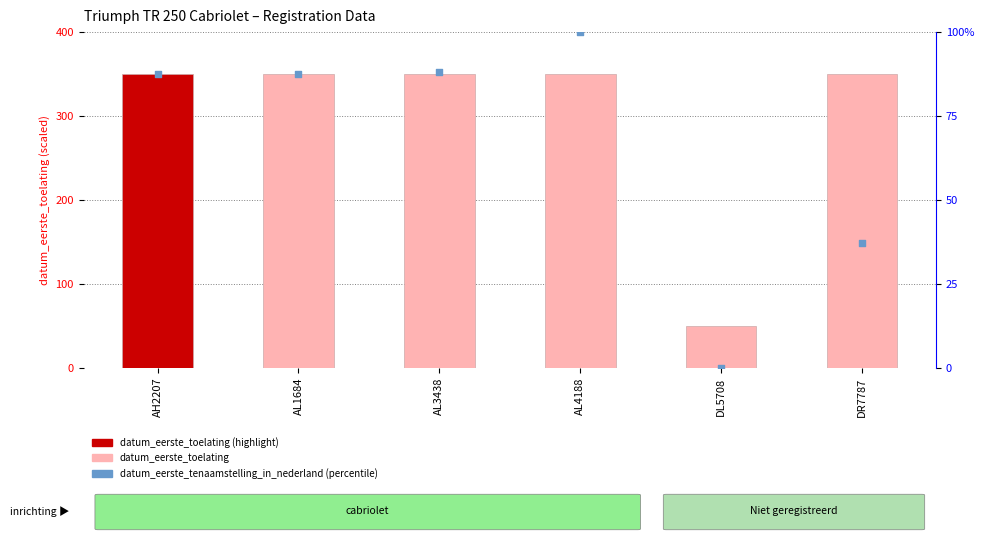

What is the change in value from AL1684 to AL3438?

+0.8